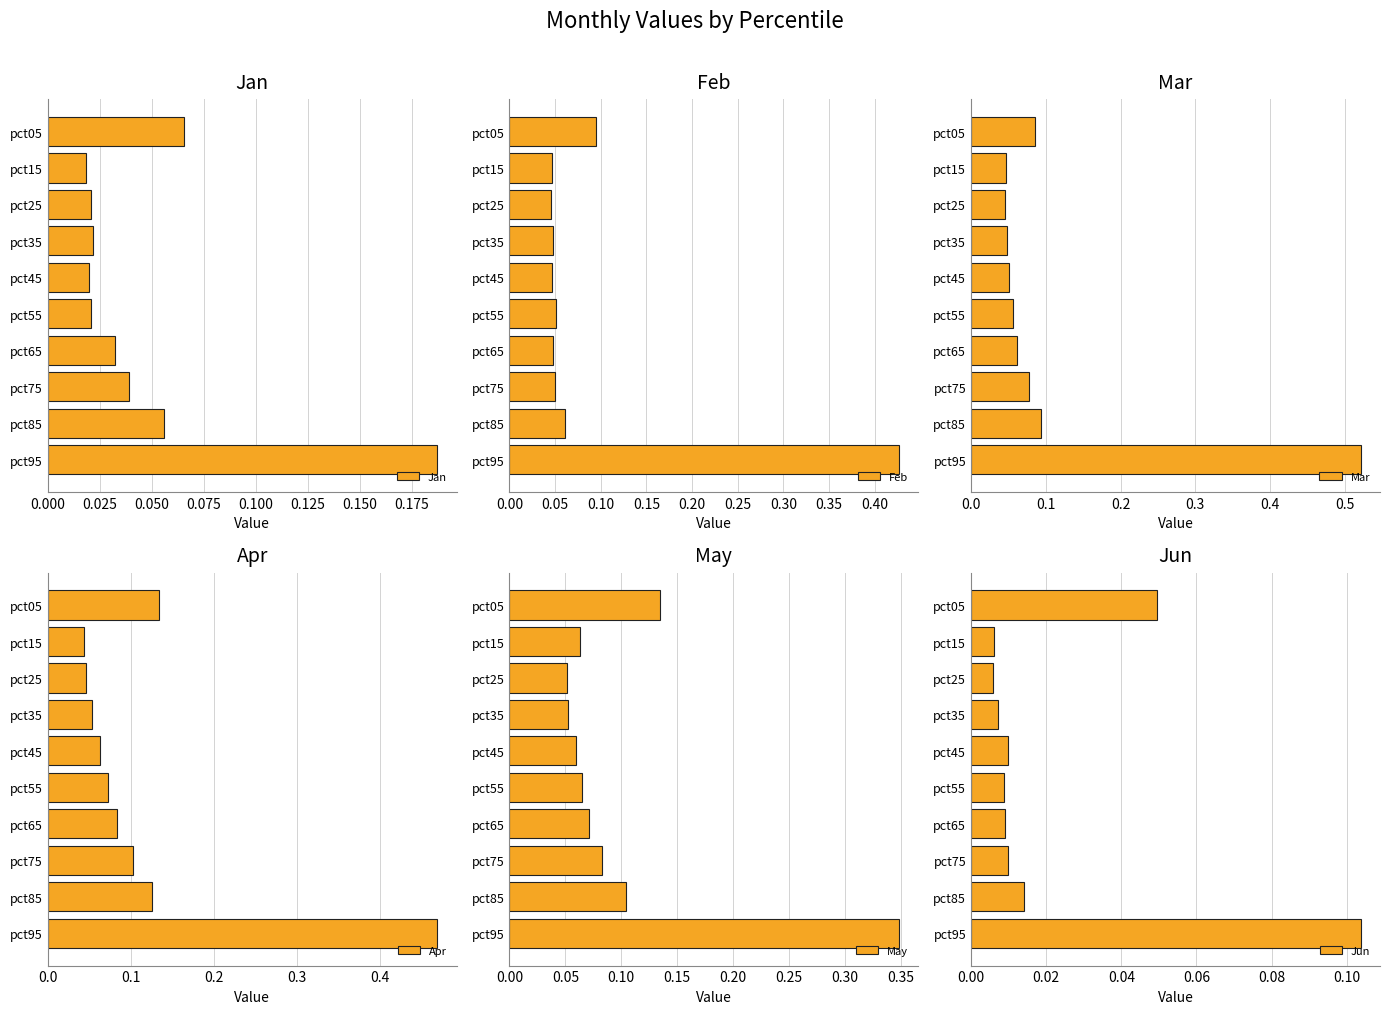

What is the value of the Jan bar at the 10th from the left?

0.2